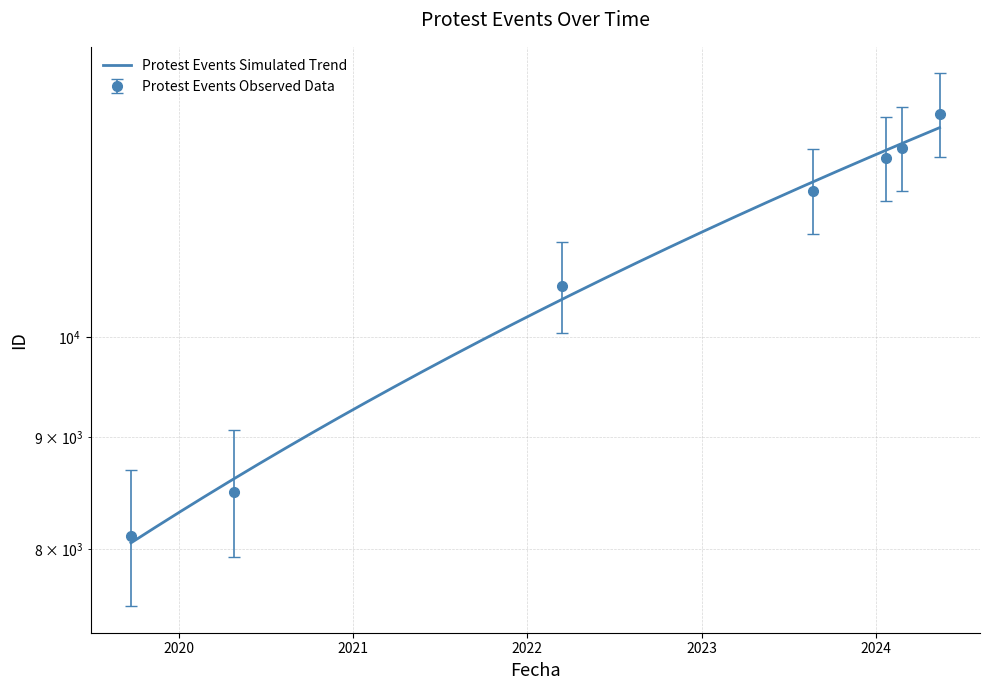

What is the smallest value displayed?

8113